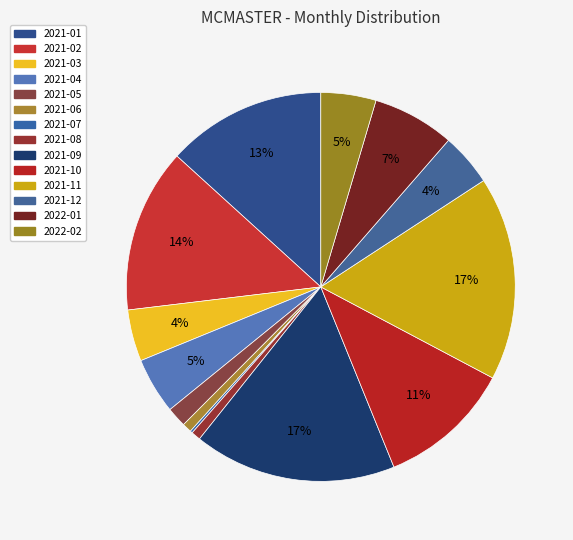

True or false: 2021-10 accounts for 11% of the total.

True